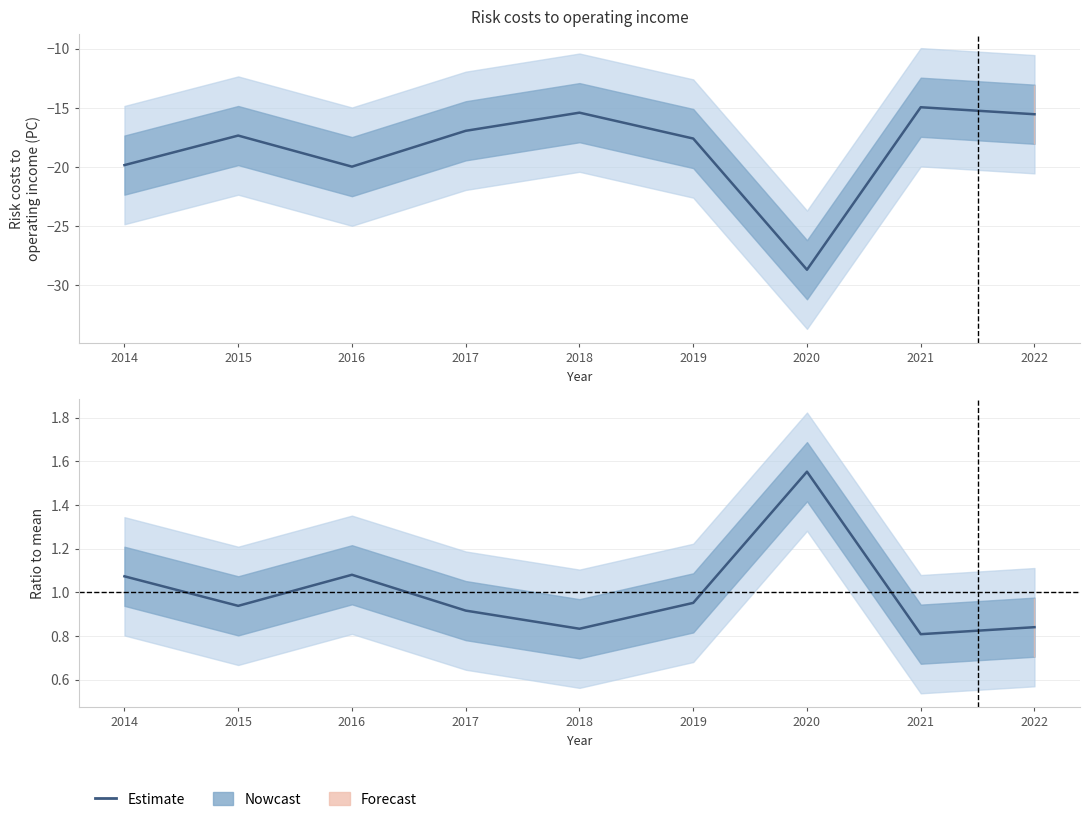

The Risk costs to operating income series shows -19.8 at 2014. True or false?

True